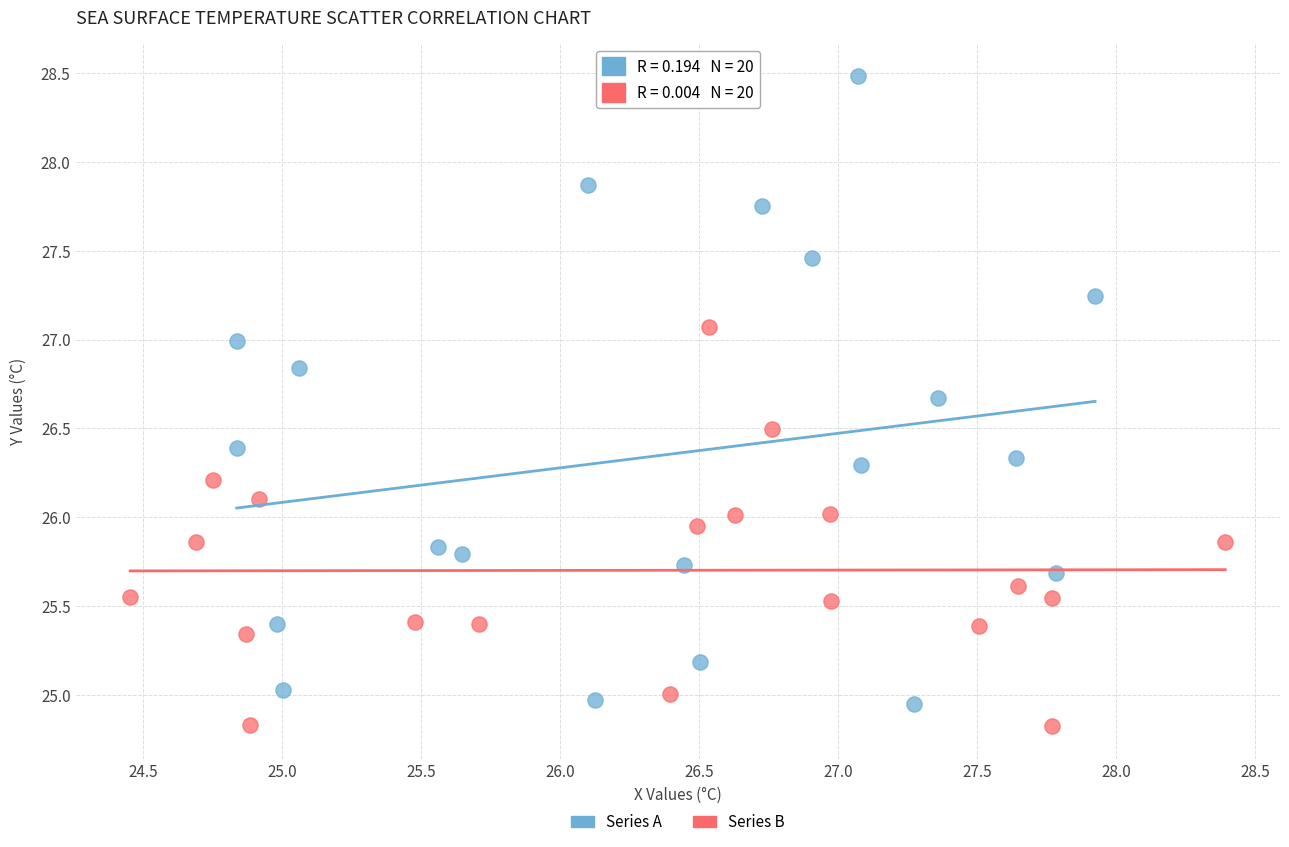

Which series has the widest spread of Y values?

Series A